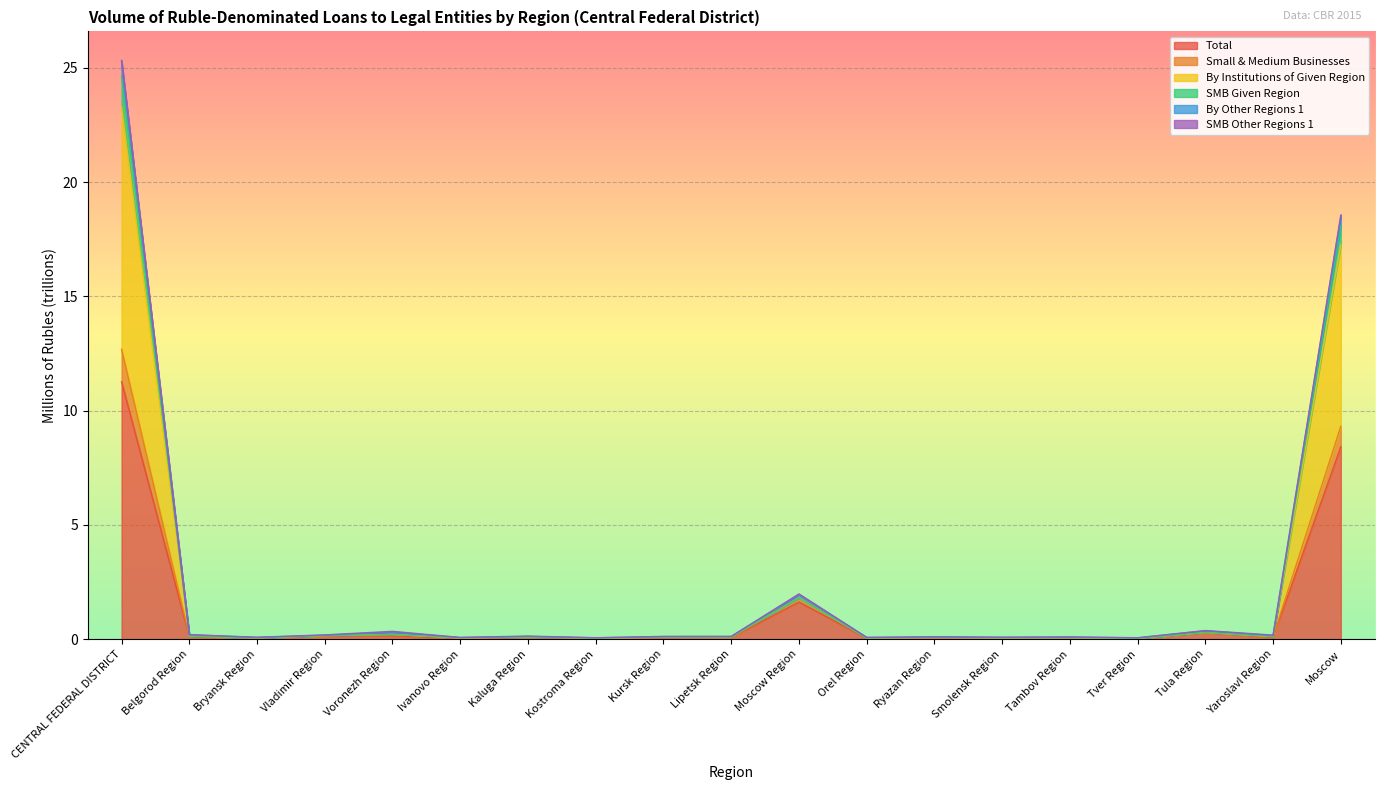

What is the label of the 7th point from the left?

Kaluga Region